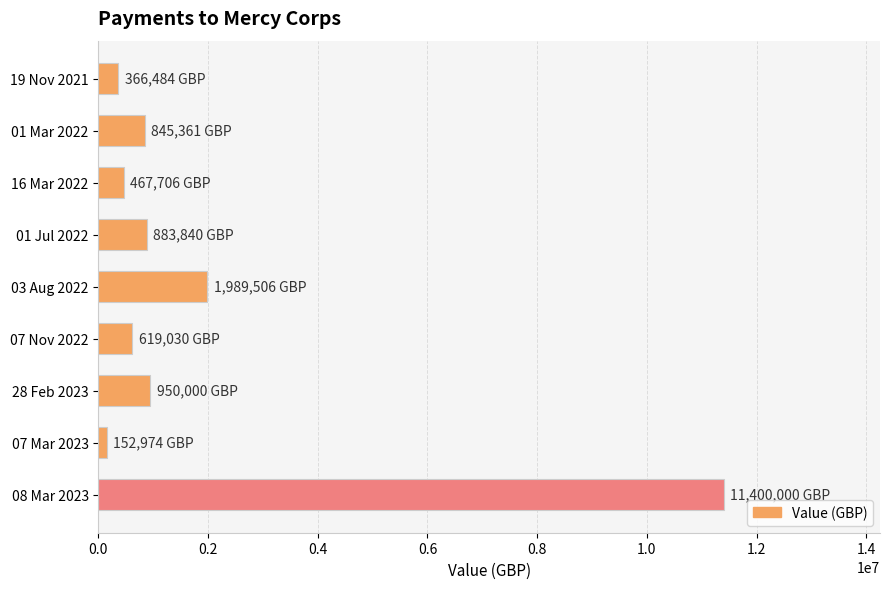

Where is the data nearest to the value 5776487?

03 Aug 2022